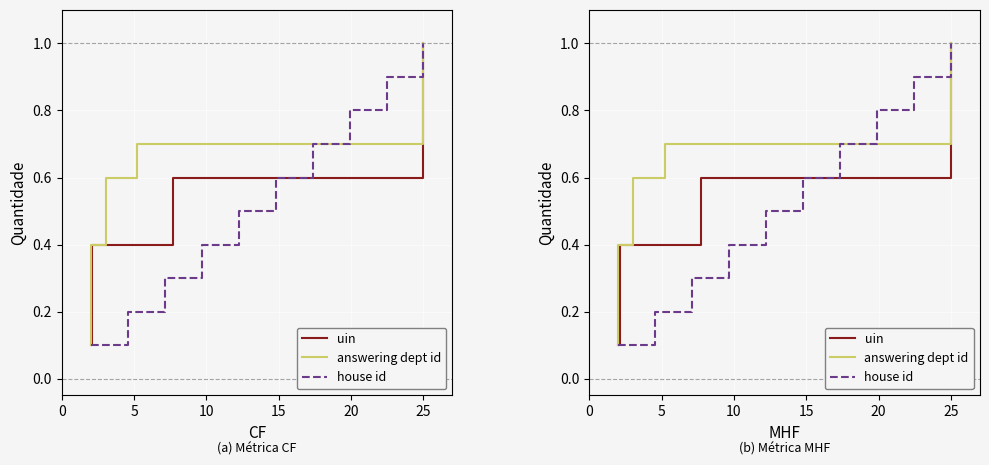

What is the sum of all uin values?

5.5